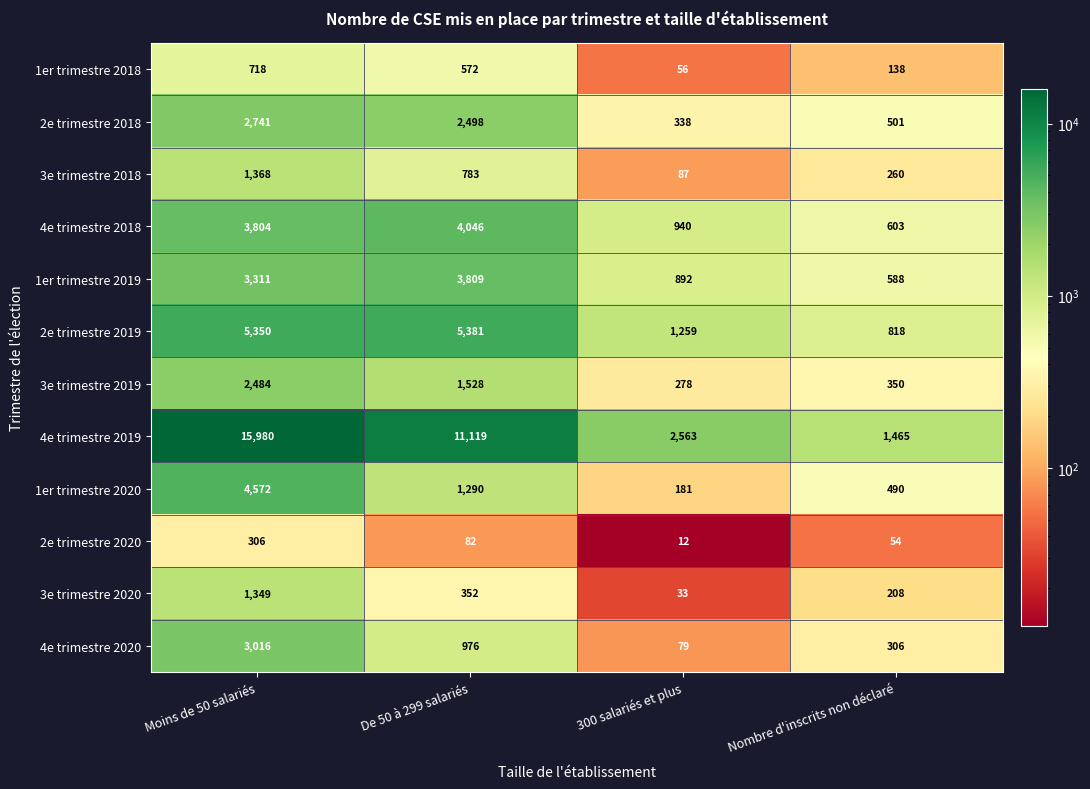

How many data points does each series have?

4